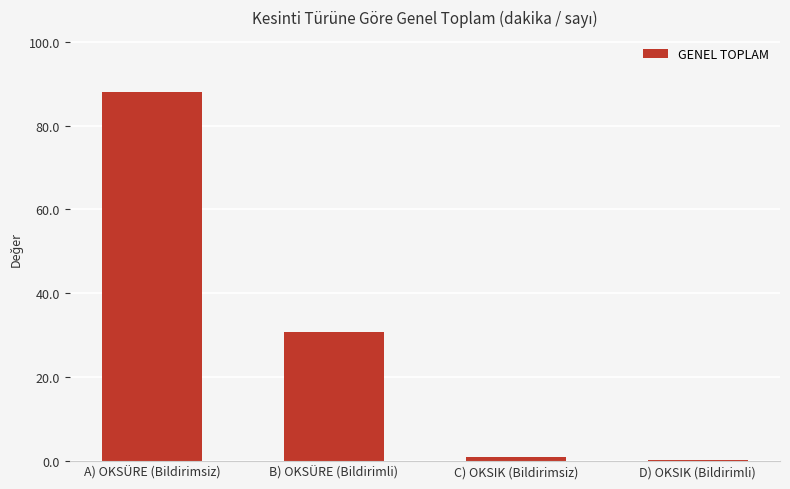

Which label corresponds to the largest value in the chart?

A) OKSÜRE (Bildirimsiz)